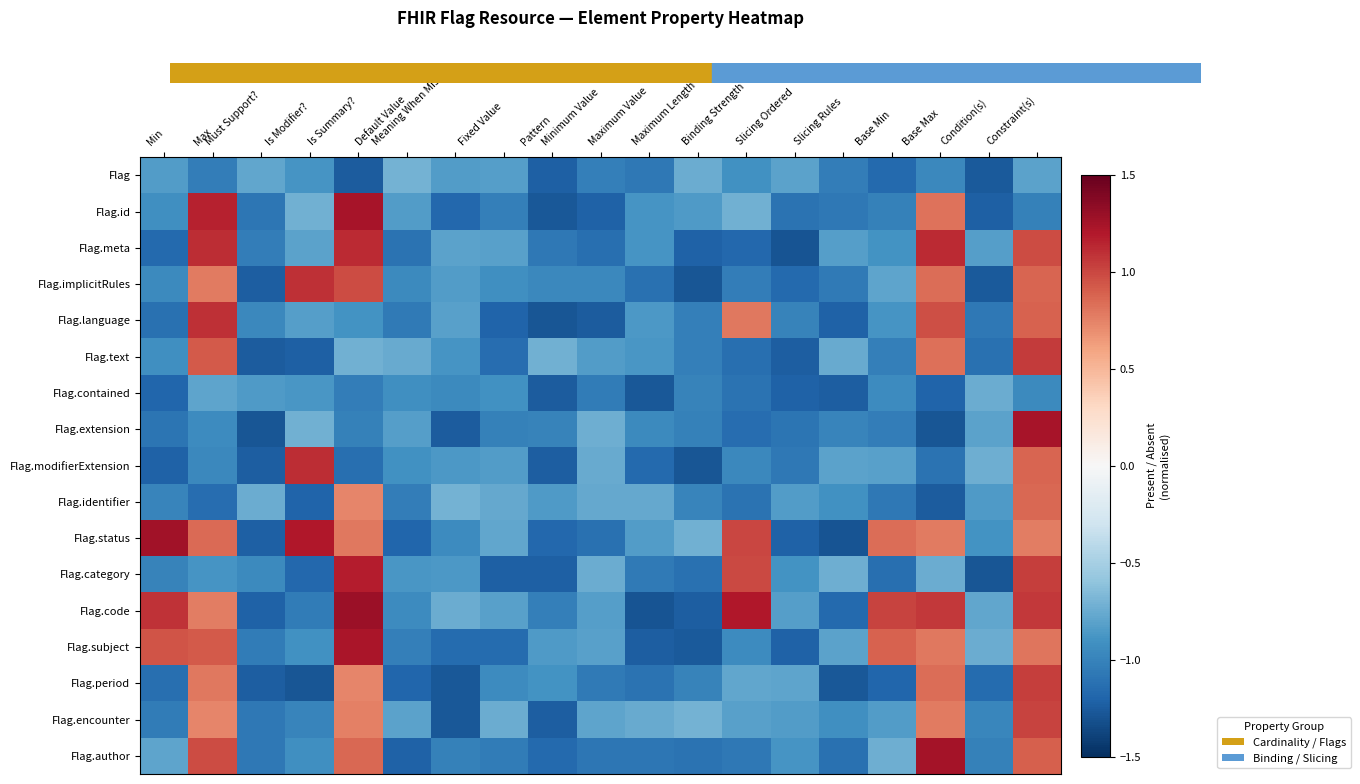

Rank the series by their maximum value, from lowest to highest.

Flag.contained, Flag, Flag.identifier, Flag.encounter, Flag.period, Flag.text, Flag.language, Flag.implicitRules, Flag.modifierExtension, Flag.meta, Flag.category, Flag.subject, Flag.id, Flag.extension, Flag.author, Flag.status, Flag.code